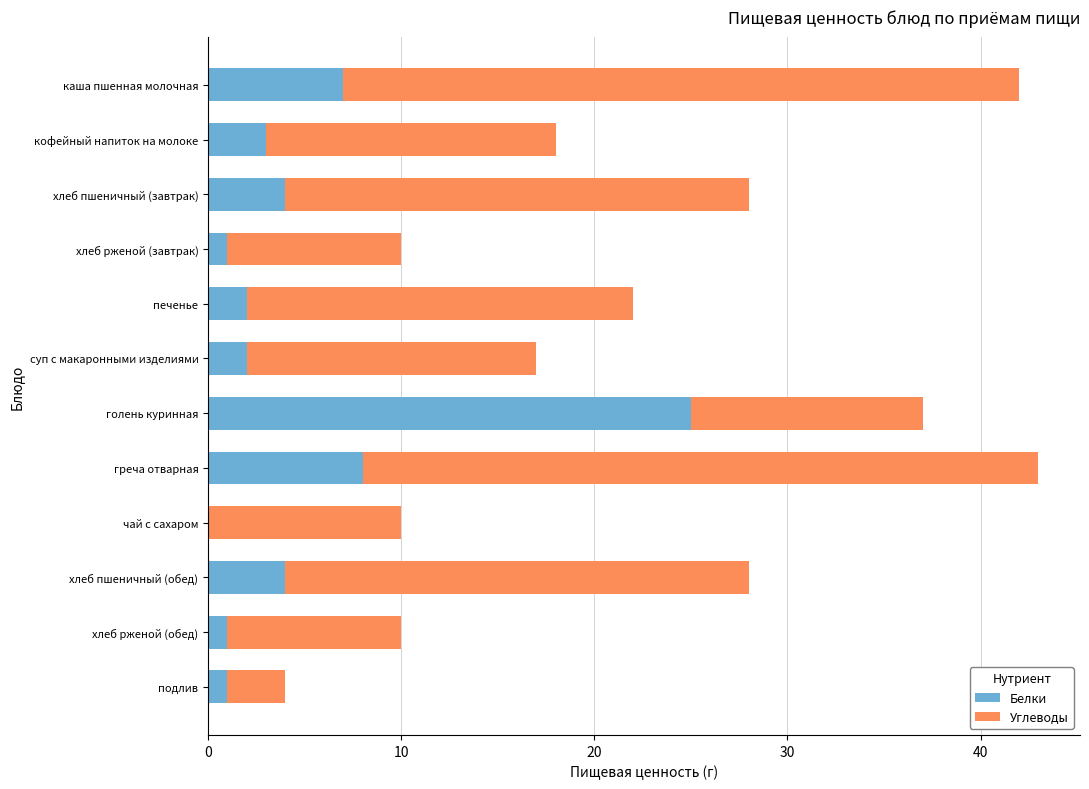

How many data points does each series have?

12